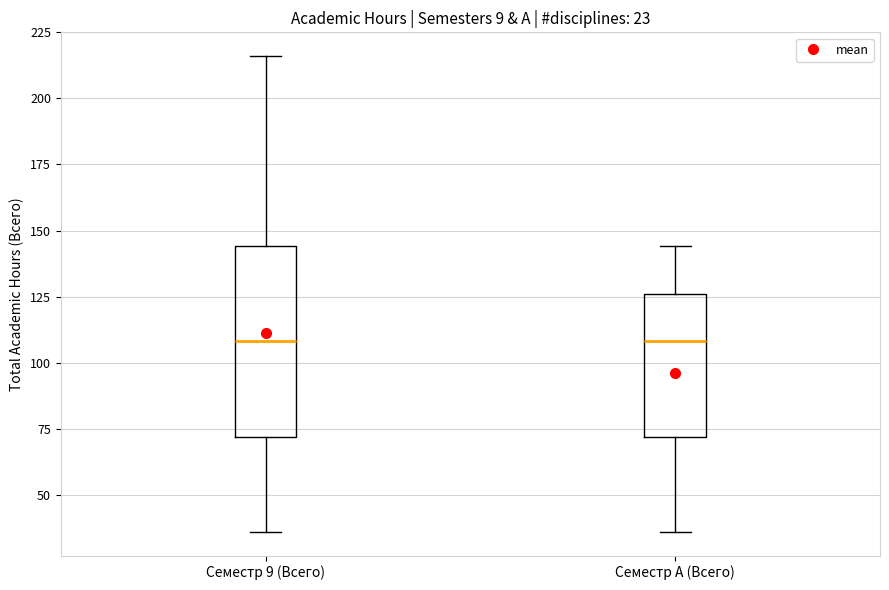

Reading left to right, read every box against the y-axis: the position of its median line, the range the box covers, and the ends of its whiskers. The values are not printed on the chart, so give them approximately, as read against the axis.

Семестр 9 (Всего): median 110, box 70 to 145, whiskers 35 to 215
Семестр A (Всего): median 110, box 70 to 125, whiskers 35 to 145